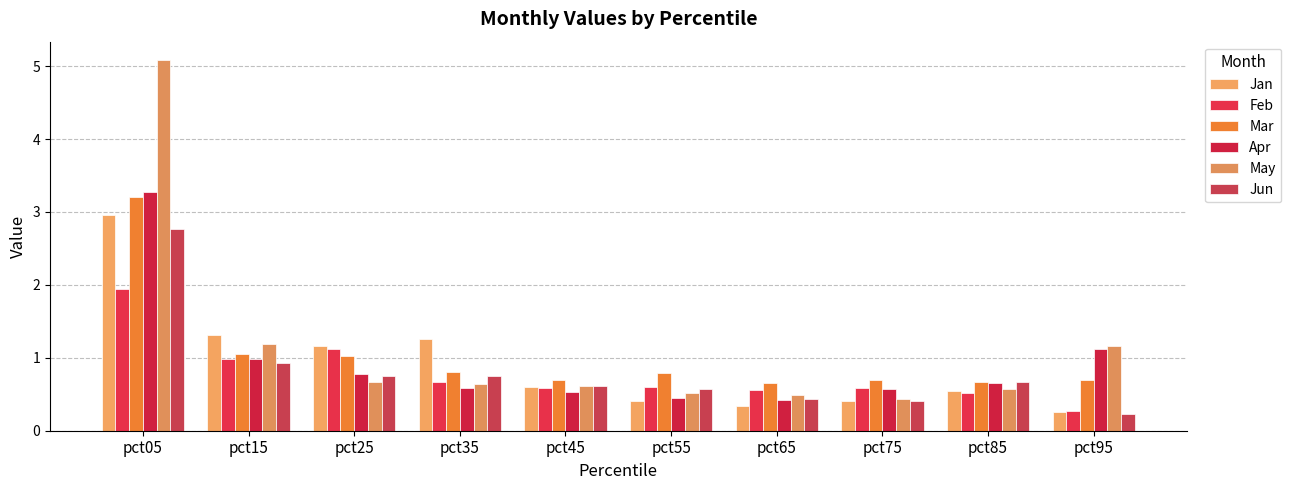

What is the value of the May bar at the 4th from the left?

0.6